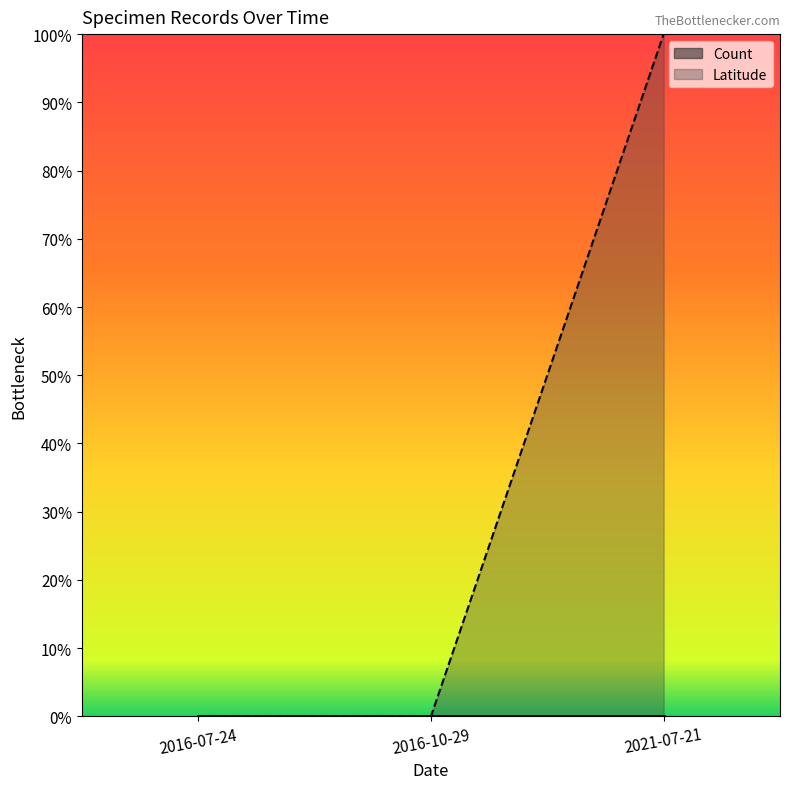

What position from the right is 2021-07-21?

1